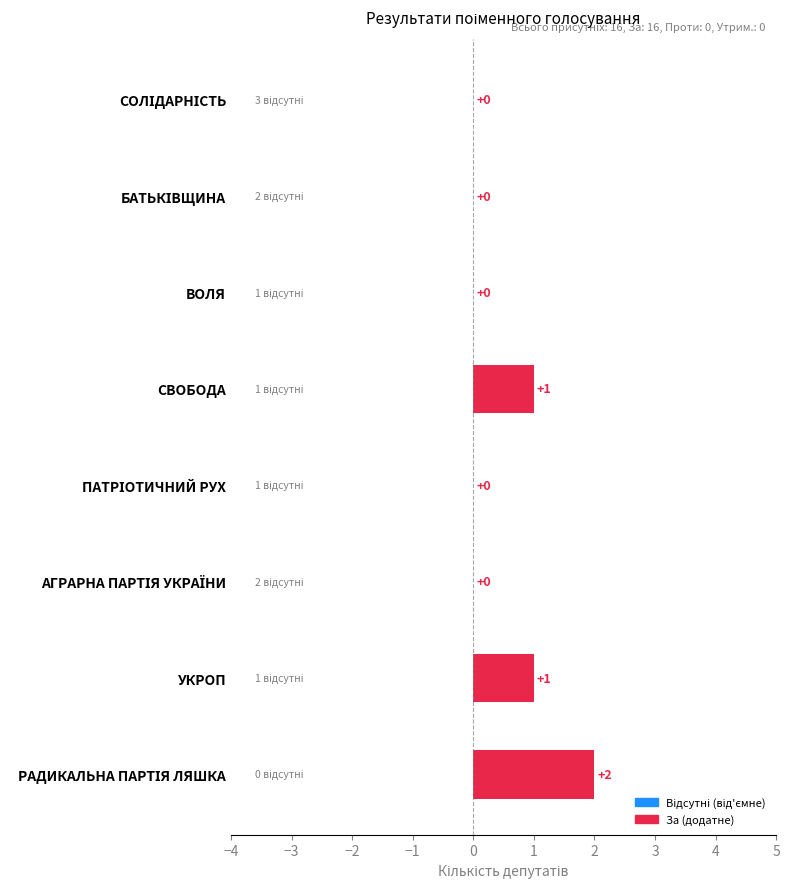

Count the number of categories in the chart.

8